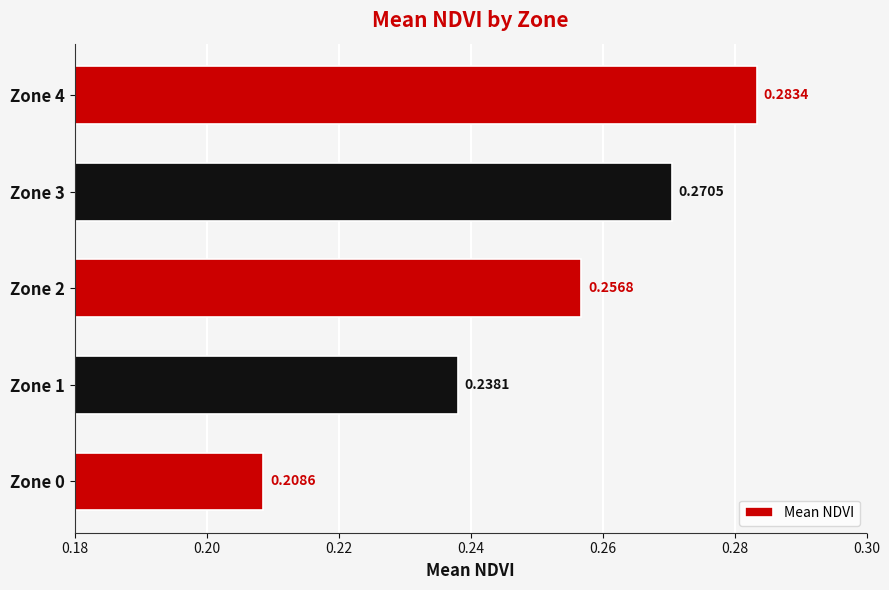

What is the sum of all values?

1.3